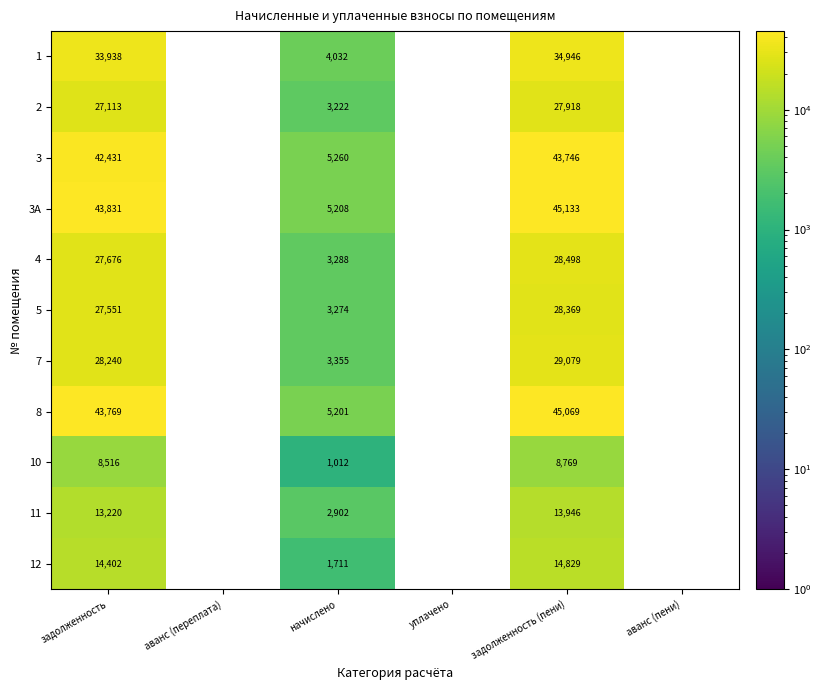

Which category has the highest value across all series?

задолженность (пени)